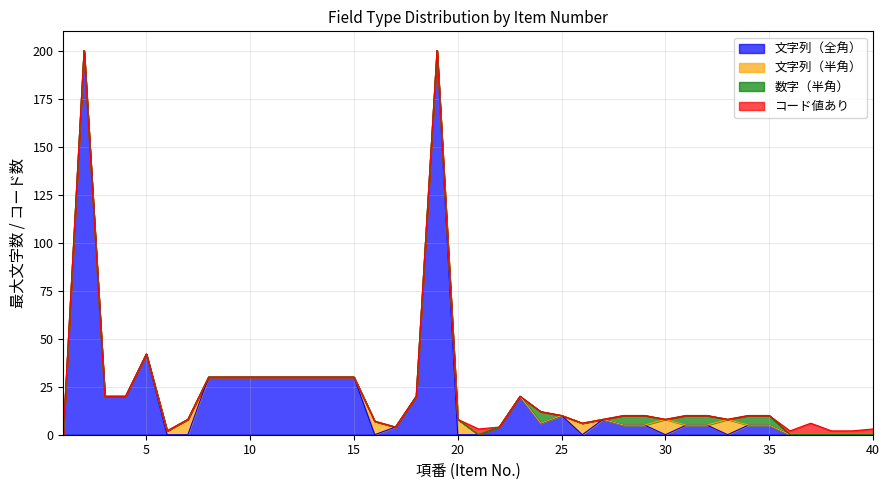

Reading left to right, list all the values displayed in this chart.

文字列（全角）: 0	200	20	20	42	0	0	30	30	30	30	30	30	30	30	0	4	20	200	0	0	4	20	6	10	0	8	5	5	0	5	5	0	5	5	0	0	0	0	0
文字列（半角）: 0	0	0	0	0	2	8	0	0	0	0	0	0	0	0	7	0	0	0	8	0	0	0	0	0	6	0	0	0	8	0	0	8	0	0	0	0	0	0	0
数字（半角）: 0	0	0	0	0	0	0	0	0	0	0	0	0	0	0	0	0	0	0	0	0	0	0	6	0	0	0	5	5	0	5	5	0	5	5	0	0	0	0	0
コード値あり: 1	0	0	0	0	0	0	0	0	0	0	0	0	0	0	0	0	0	0	0	3	0	0	0	0	0	0	0	0	0	0	0	0	0	0	2	6	2	2	3